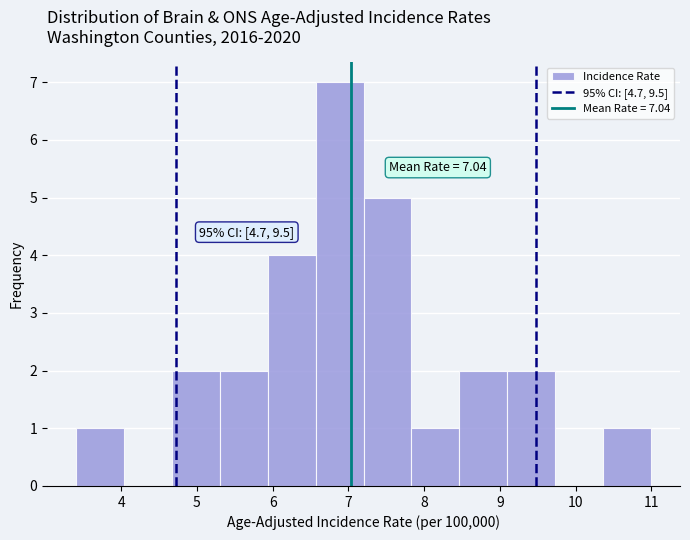

Over which range of the x-axis is the bar tallest?

6.6 to 7.2